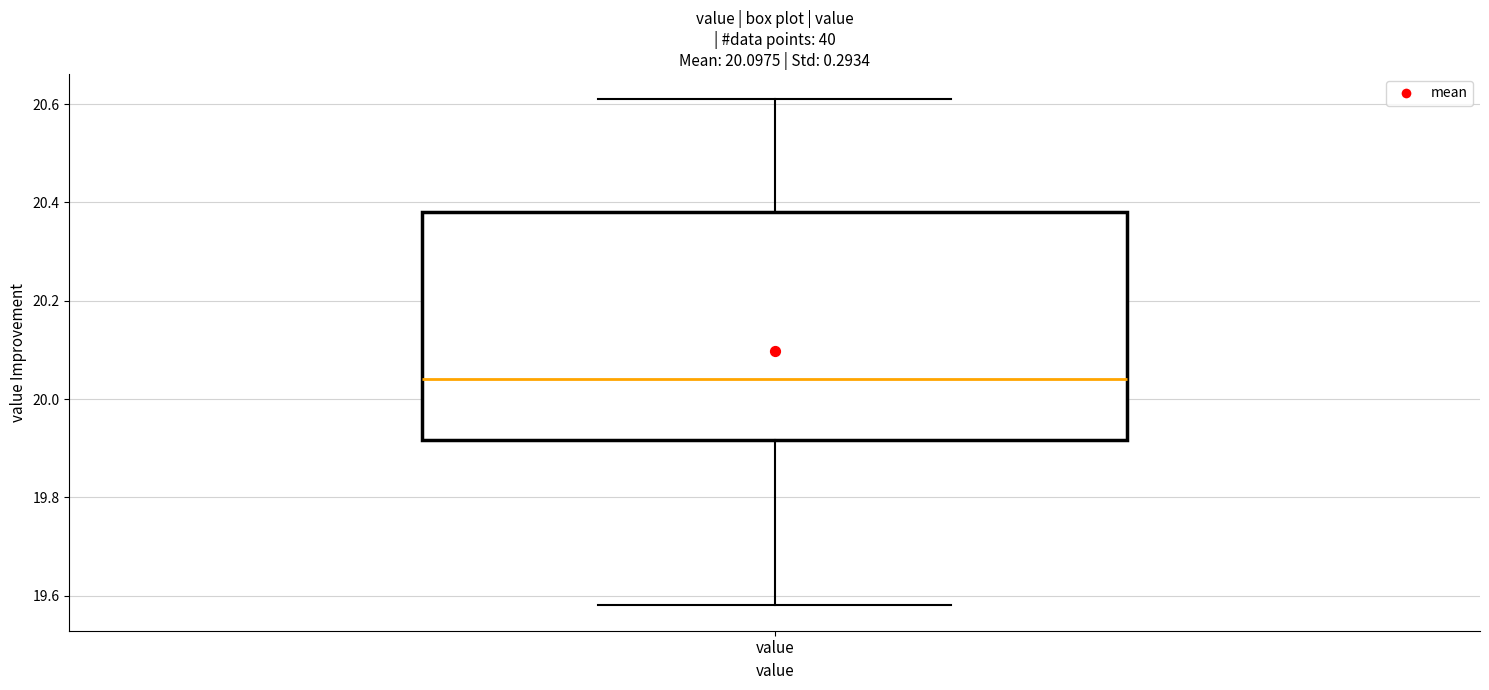

Where does the lower whisker of the box for value end on the y-axis? The values are not printed on the chart, so give them approximately, as read against the axis.

19.58